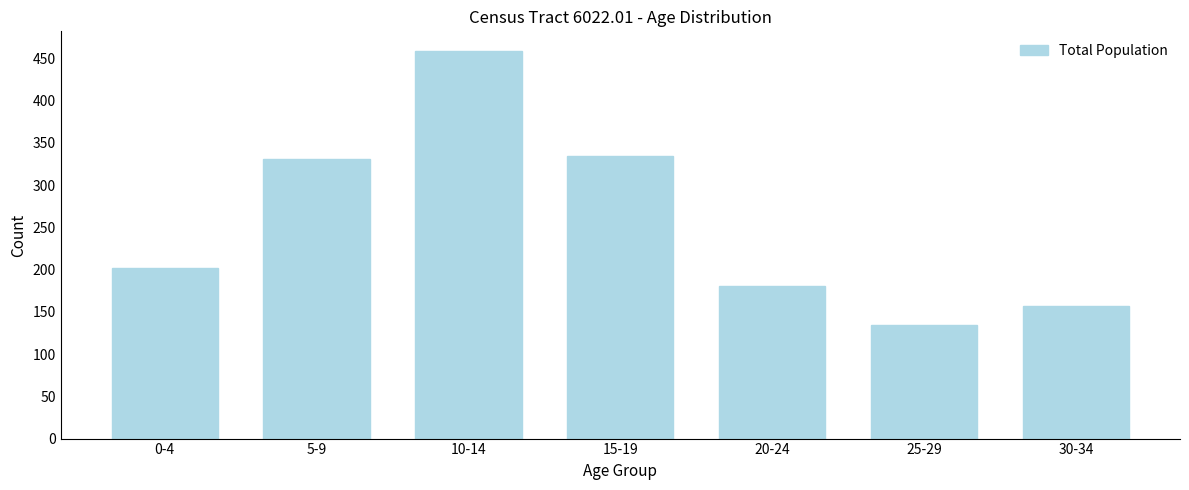

Reading left to right, list all the values displayed in this chart.

202	331	459	334	180	134	157